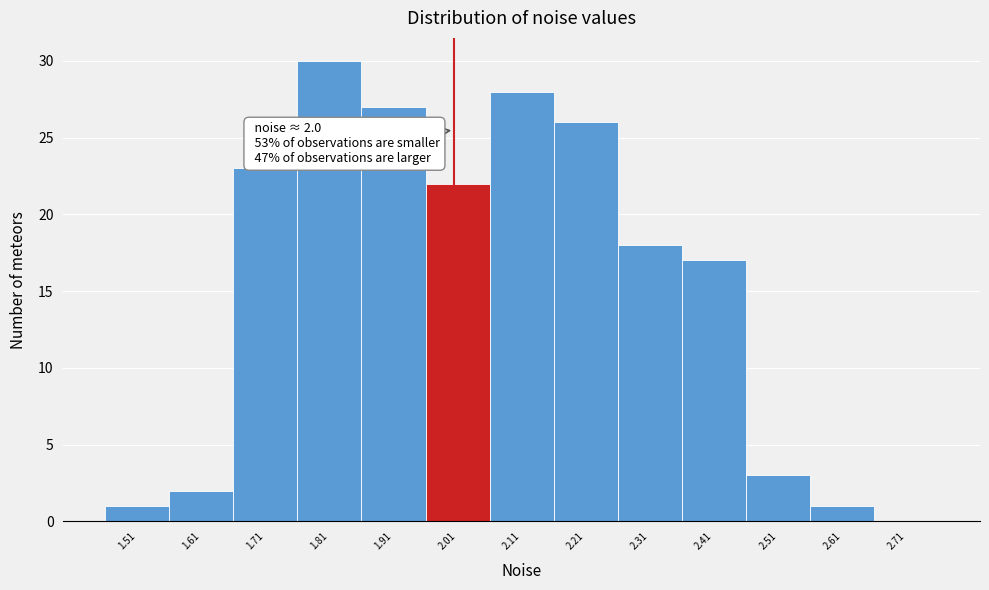

Over which range of the x-axis is the bar tallest?

1.76 to 1.86